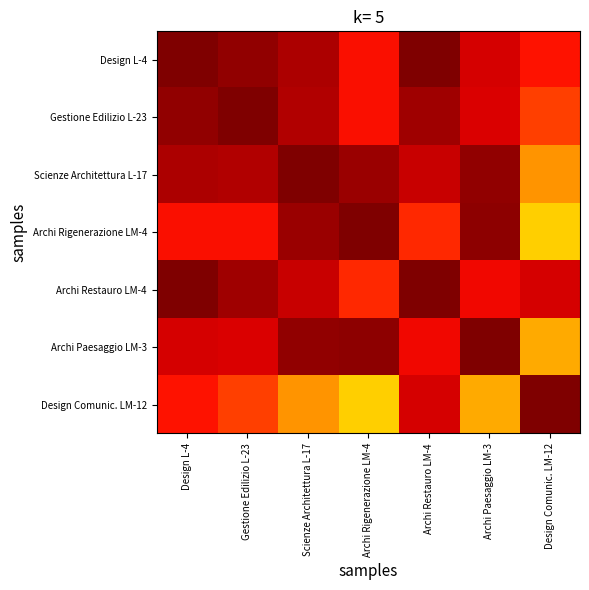

Reading left to right, extract all data points from this chart.

Design L-4: Design L-4=1.0	Gestione Edilizio L-23=1.0	Scienze Architettura L-17=1.0	Archi Rigenerazione LM-4=0.9	Archi Restauro LM-4=1.0	Archi Paesaggio LM-3=0.9	Design Comunic. LM-12=0.9
Gestione Edilizio L-23: Design L-4=1.0	Gestione Edilizio L-23=1.0	Scienze Architettura L-17=1.0	Archi Rigenerazione LM-4=0.9	Archi Restauro LM-4=1.0	Archi Paesaggio LM-3=0.9	Design Comunic. LM-12=0.8
Scienze Architettura L-17: Design L-4=1.0	Gestione Edilizio L-23=1.0	Scienze Architettura L-17=1.0	Archi Rigenerazione LM-4=1.0	Archi Restauro LM-4=0.9	Archi Paesaggio LM-3=1.0	Design Comunic. LM-12=0.8
Archi Rigenerazione LM-4: Design L-4=0.9	Gestione Edilizio L-23=0.9	Scienze Architettura L-17=1.0	Archi Rigenerazione LM-4=1.0	Archi Restauro LM-4=0.9	Archi Paesaggio LM-3=1.0	Design Comunic. LM-12=0.7
Archi Restauro LM-4: Design L-4=1.0	Gestione Edilizio L-23=1.0	Scienze Architettura L-17=0.9	Archi Rigenerazione LM-4=0.9	Archi Restauro LM-4=1.0	Archi Paesaggio LM-3=0.9	Design Comunic. LM-12=0.9
Archi Paesaggio LM-3: Design L-4=0.9	Gestione Edilizio L-23=0.9	Scienze Architettura L-17=1.0	Archi Rigenerazione LM-4=1.0	Archi Restauro LM-4=0.9	Archi Paesaggio LM-3=1.0	Design Comunic. LM-12=0.7
Design Comunic. LM-12: Design L-4=0.9	Gestione Edilizio L-23=0.8	Scienze Architettura L-17=0.8	Archi Rigenerazione LM-4=0.7	Archi Restauro LM-4=0.9	Archi Paesaggio LM-3=0.7	Design Comunic. LM-12=1.0